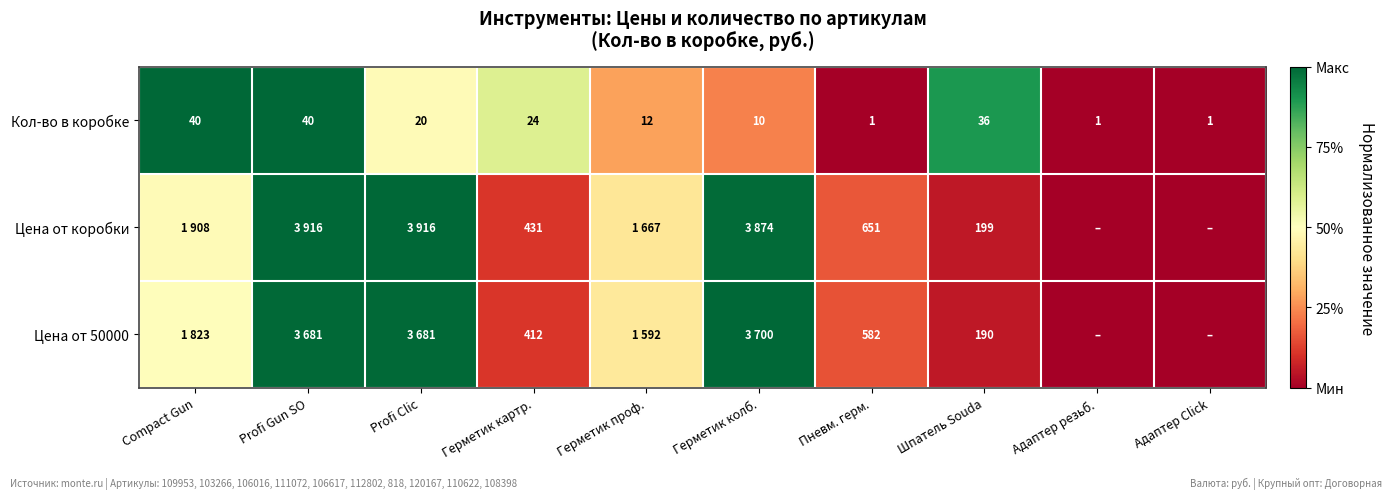

At which label is Кол-во в коробке closest to 20?

Profi Clic